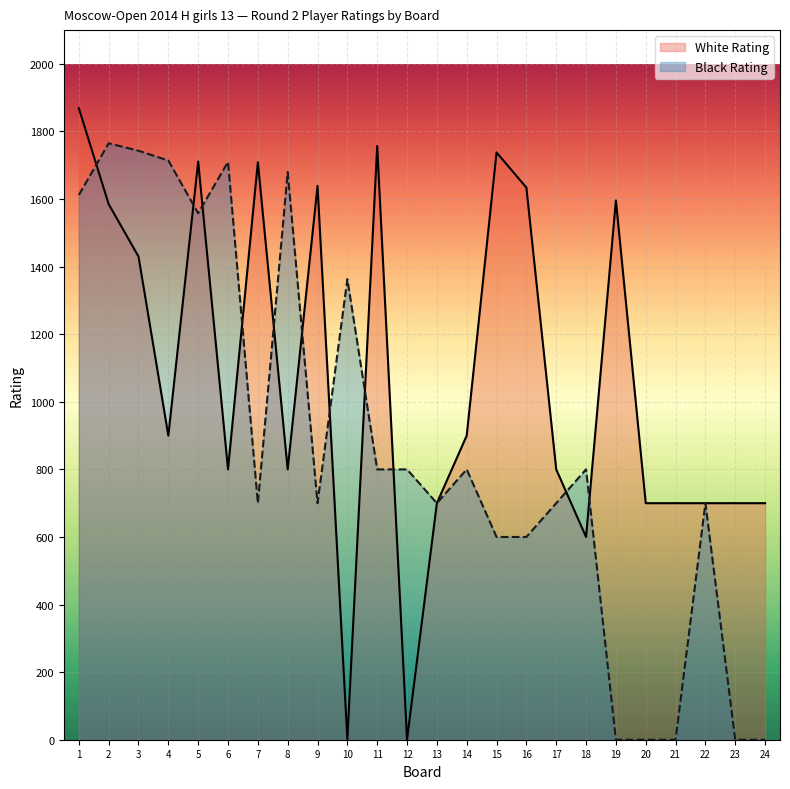

Reading left to right, list all the values displayed in this chart.

White Rating: 1869	1585	1430	900	1711	800	1709	800	1639	0	1757	0	700	900	1738	1634	800	600	1596	700	700	700	700	700
Black Rating: 1612	1765	1743	1714	1558	1710	700	1680	700	1363	800	800	700	800	600	600	700	800	0	0	0	700	0	0